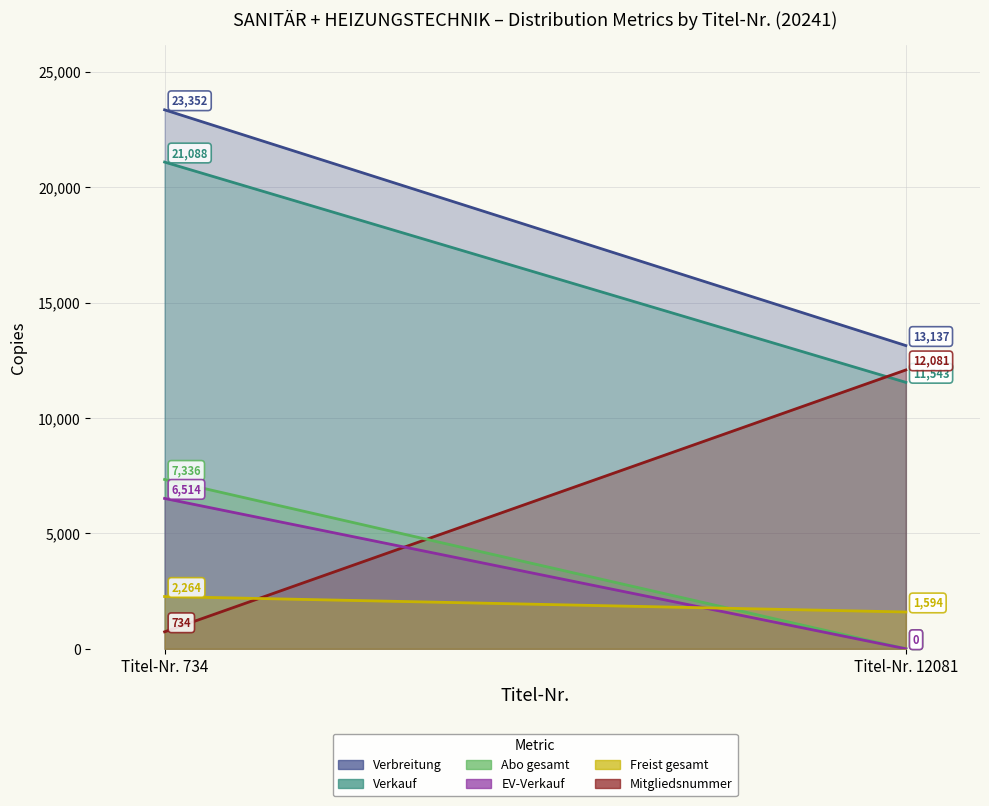

Rank the categories by Abo gesamt value from lowest to highest.

Titel-Nr. 12081, Titel-Nr. 734